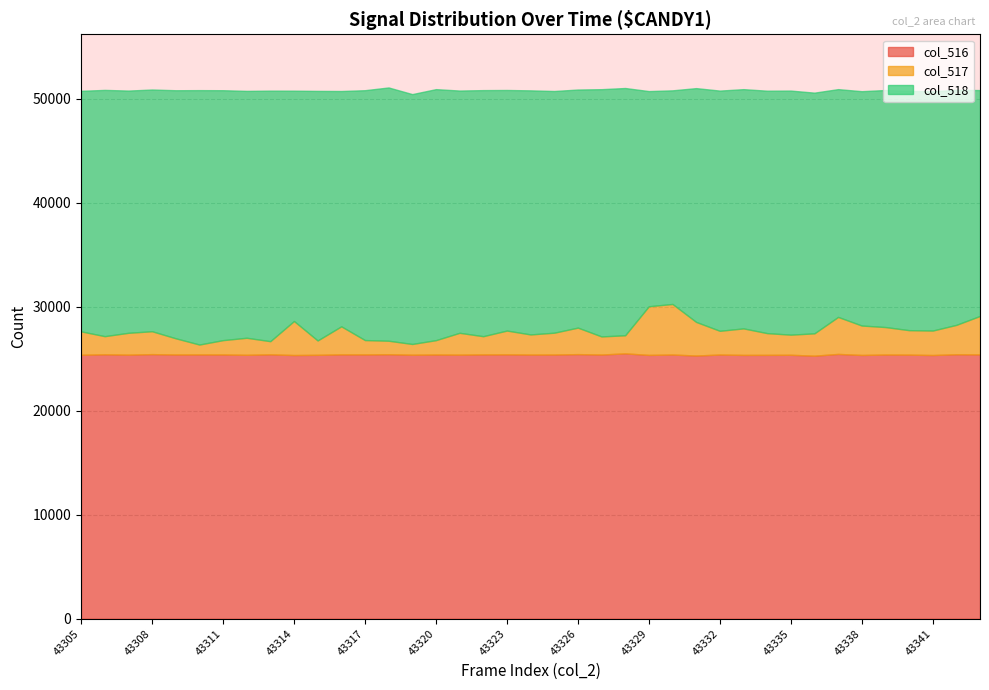

Which series changed the most between 43310 and 43314?

col_517